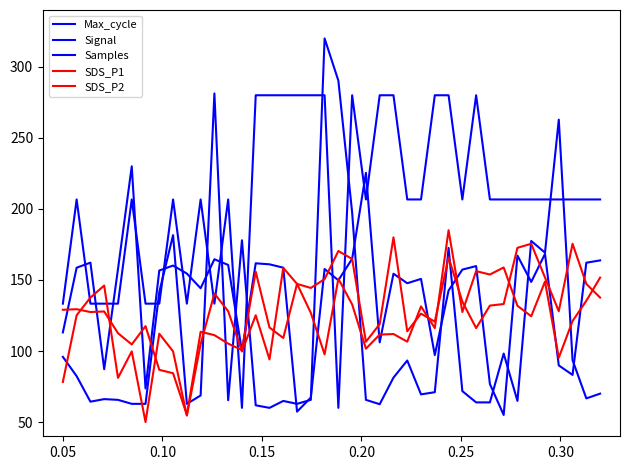

Count the number of data series in this chart.

5